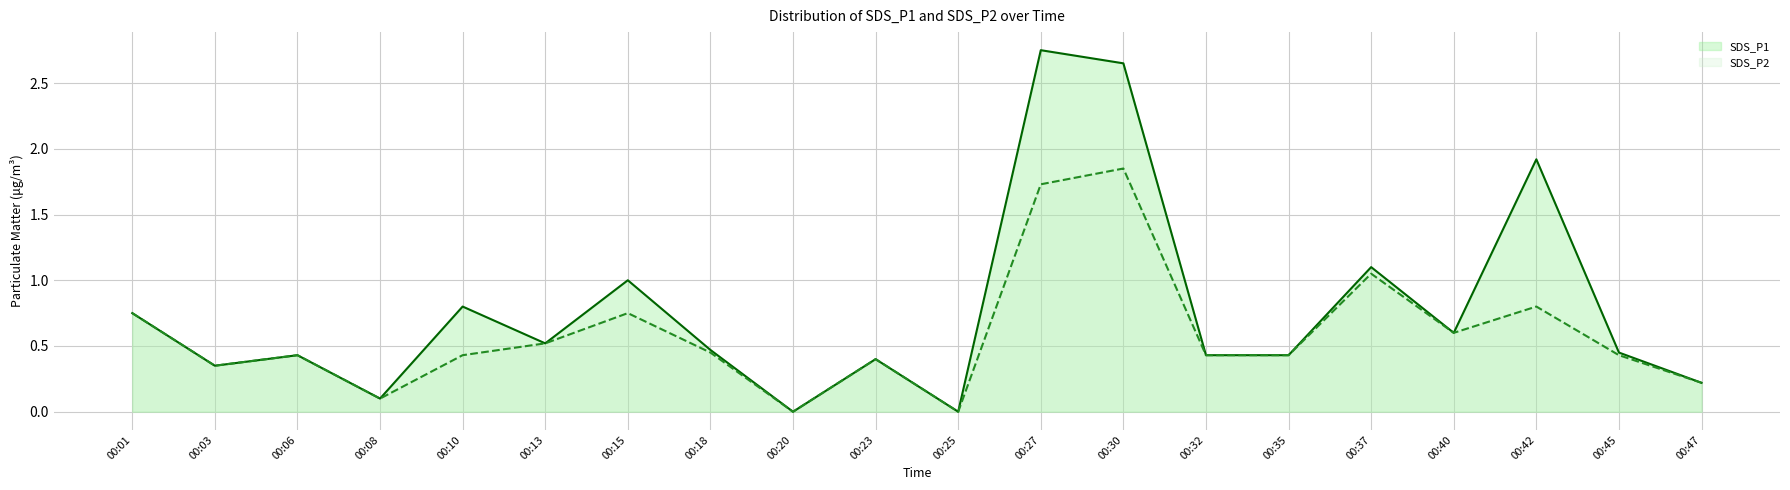

Does the chart have visible grid lines?

Yes